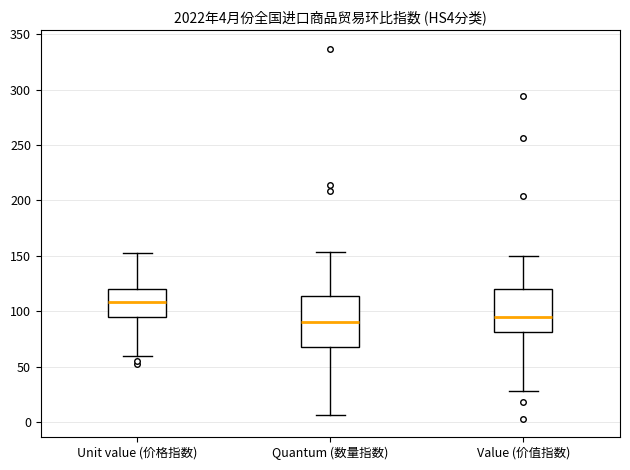

Which box is the tallest, from its lower edge to its upper edge?

Quantum (数量指数)